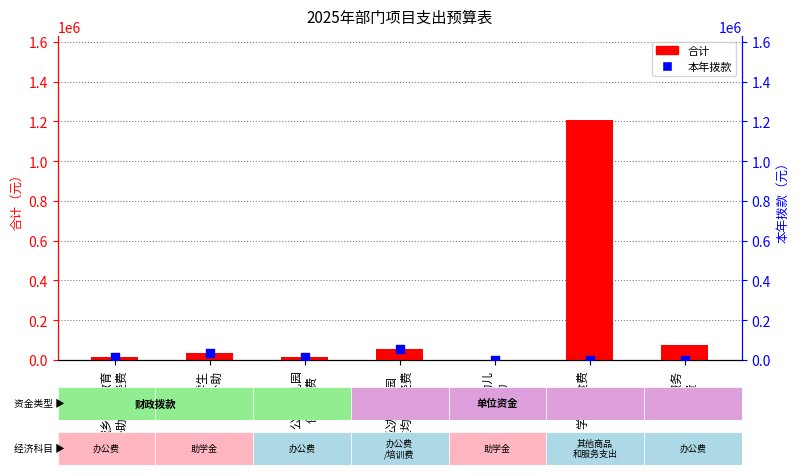

At which category is the sum across all series the highest?

学生伙食费
收入